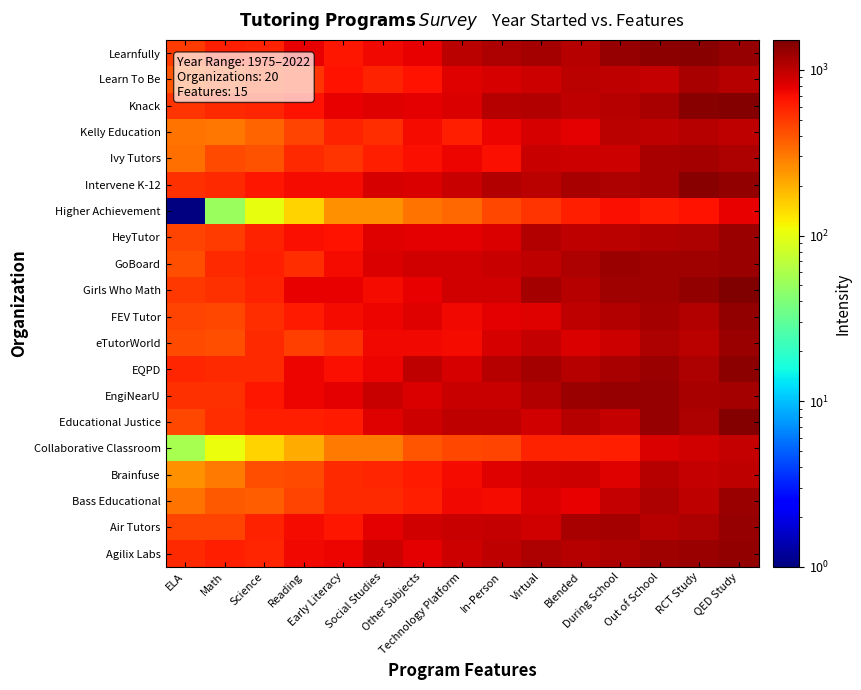

Between QED Study and In-Person, which is larger?

QED Study